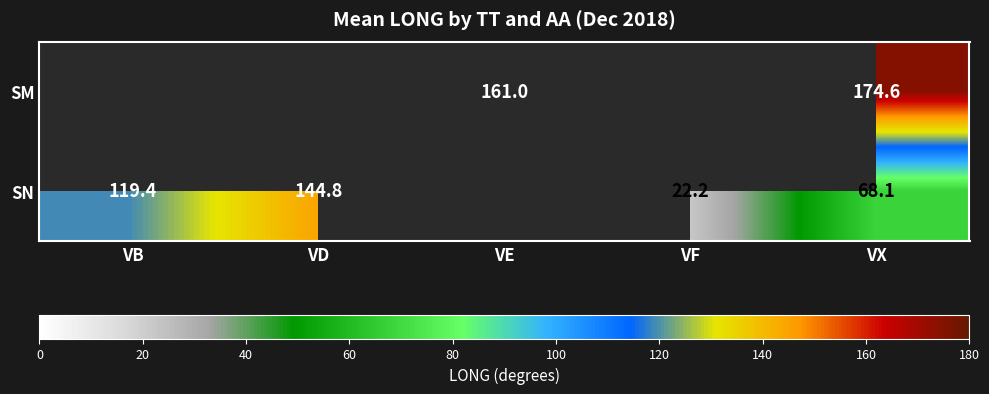

Rank the series at VX from highest to lowest value.

SM, SN